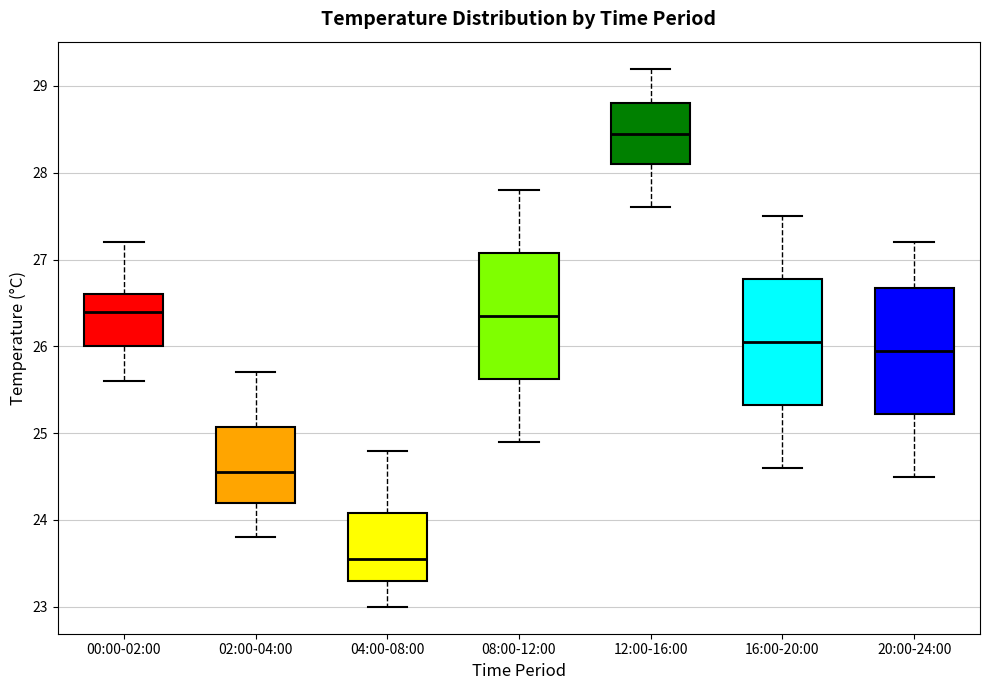

Where is the lower edge of the box for 04:00-08:00 on the y-axis? The values are not printed on the chart, so give them approximately, as read against the axis.

23.3